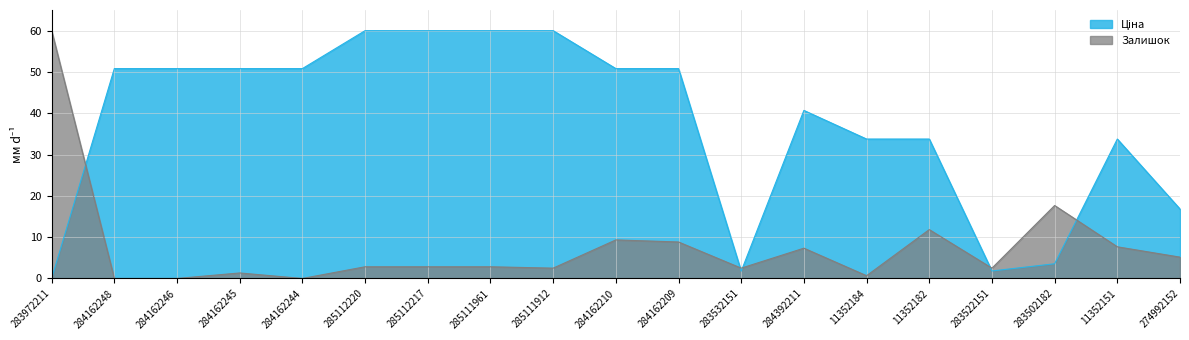

Which series has the largest range (max minus min)?

Ціна